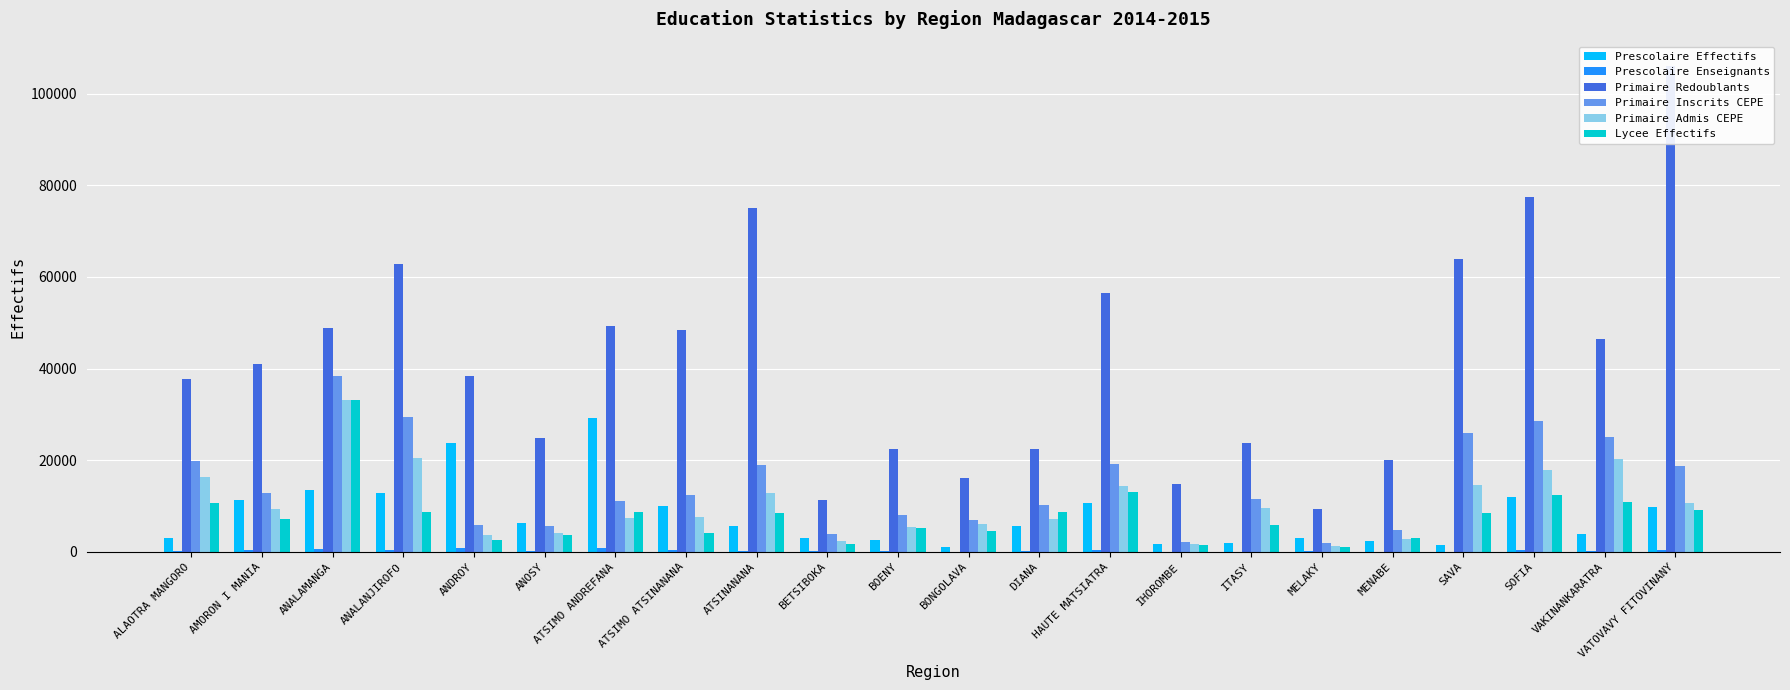

What value does the Primaire Admis CEPE series have at ANALANJIROFO?

20465